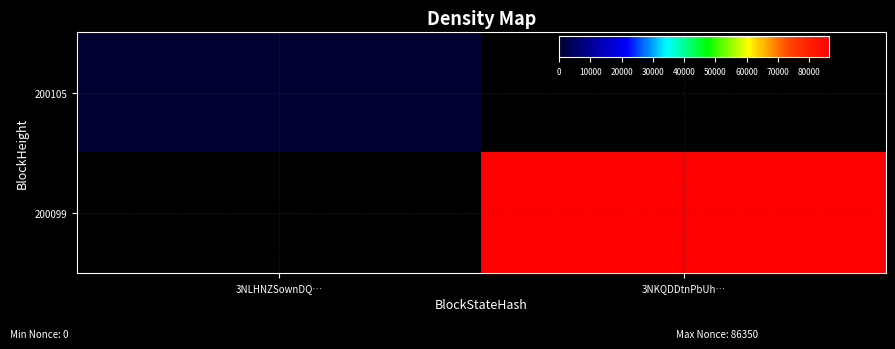

At which category does the chart reach its minimum across all series?

3NLHNZSownDQ…